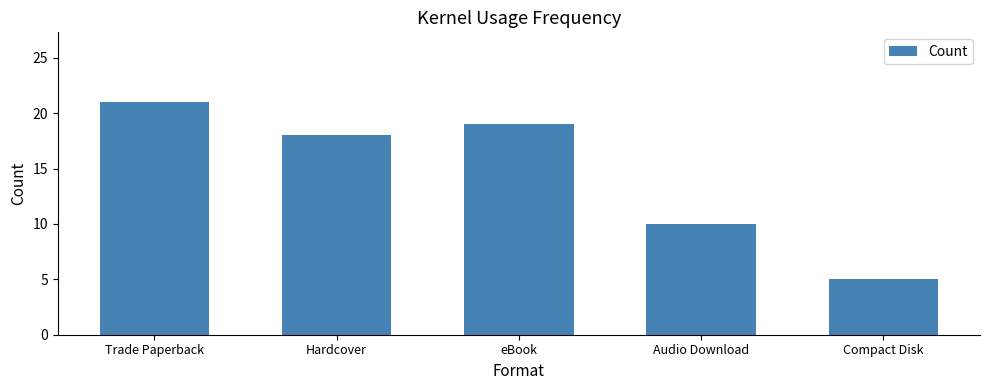

Which label corresponds to the smallest value in the chart?

Compact Disk